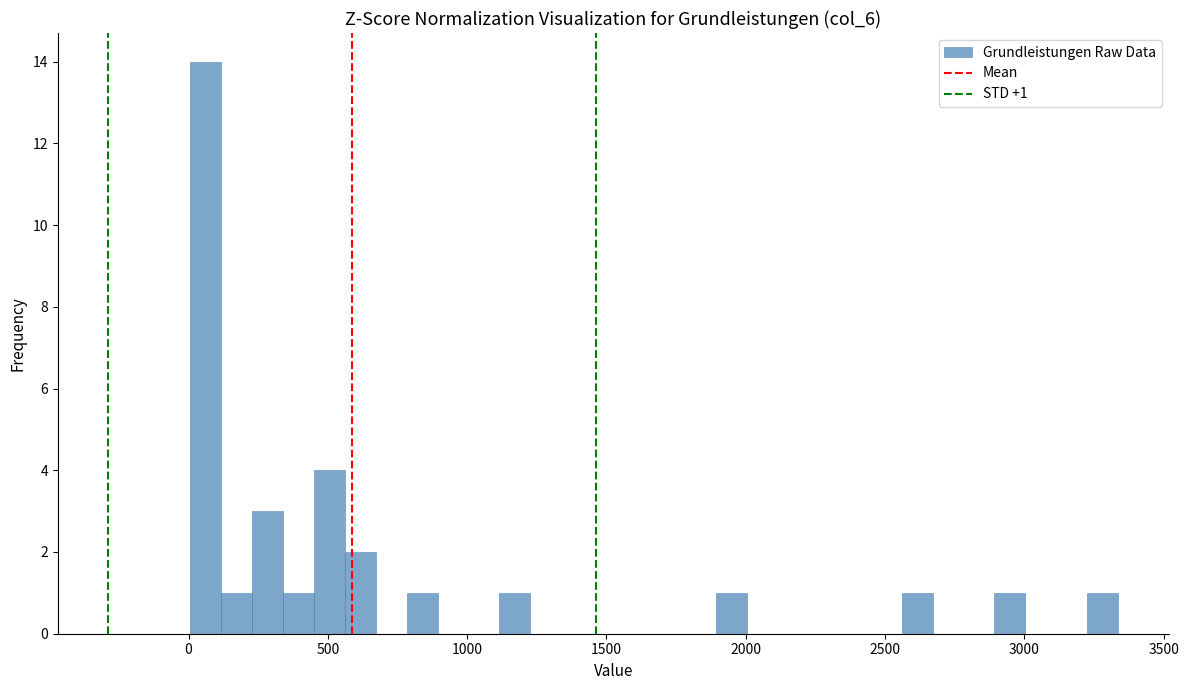

Read against the x-axis, roughly where is the centre of the tallest bar?

50